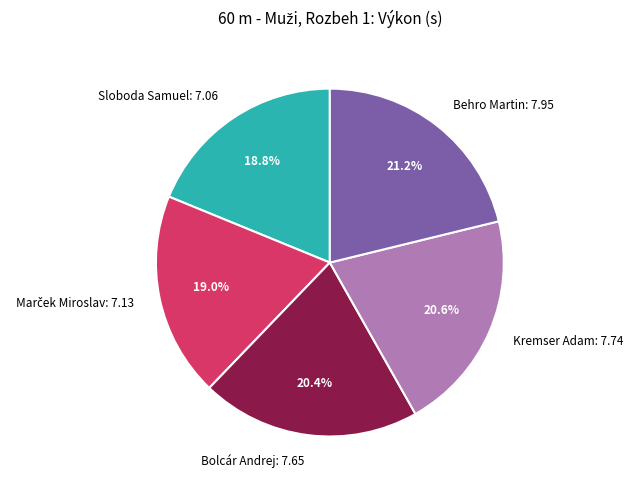

What is the ratio of the value at Bolcár Andrej: 7.65 to the value at Sloboda Samuel: 7.06?

1.1